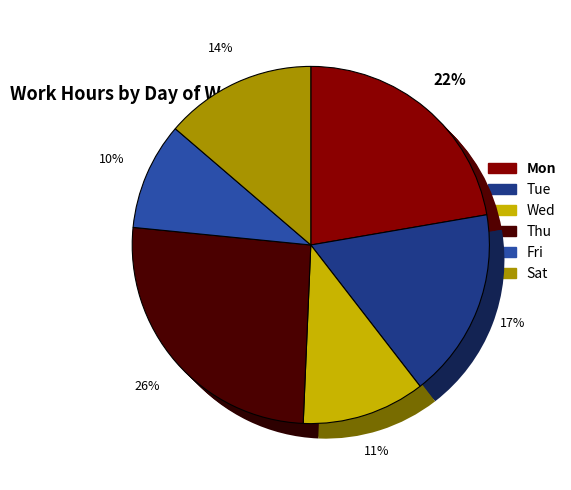

Which has a higher value, Tue or Sat?

Tue